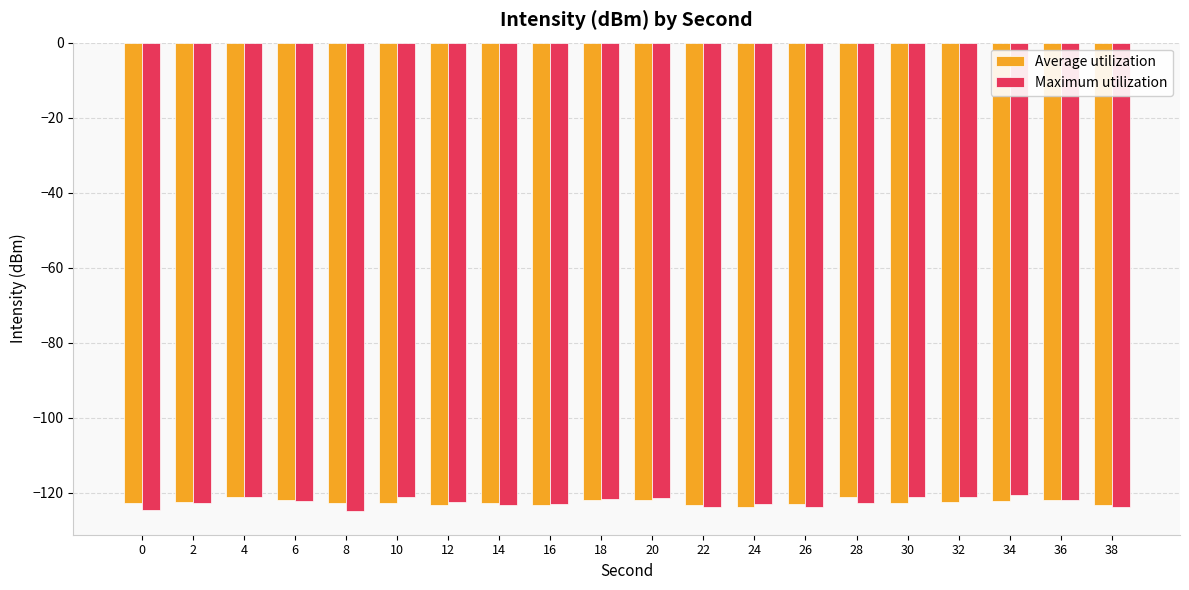

The value of Maximum utilization at 2 is -122.7. True or false?

True